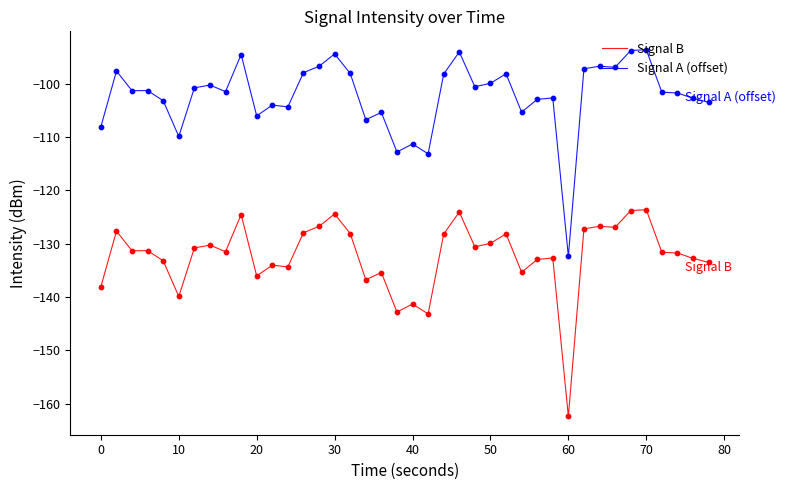

List the series in order of their peak value, lowest first.

Signal B, Signal A (offset)